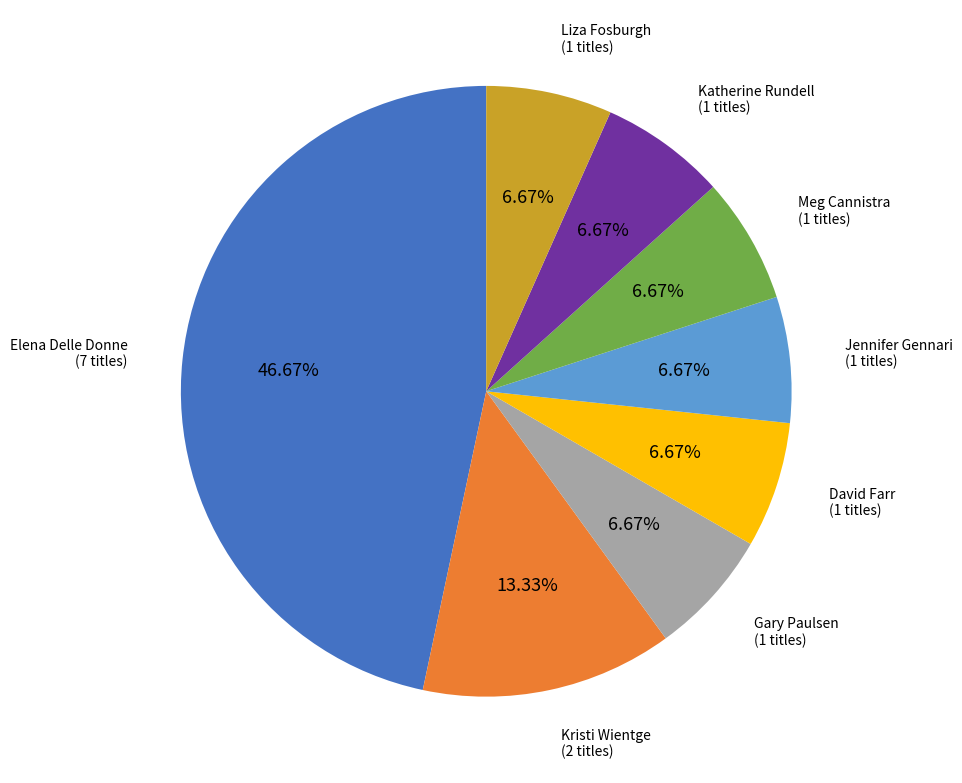

Which slice is the largest?

Elena Delle Donne